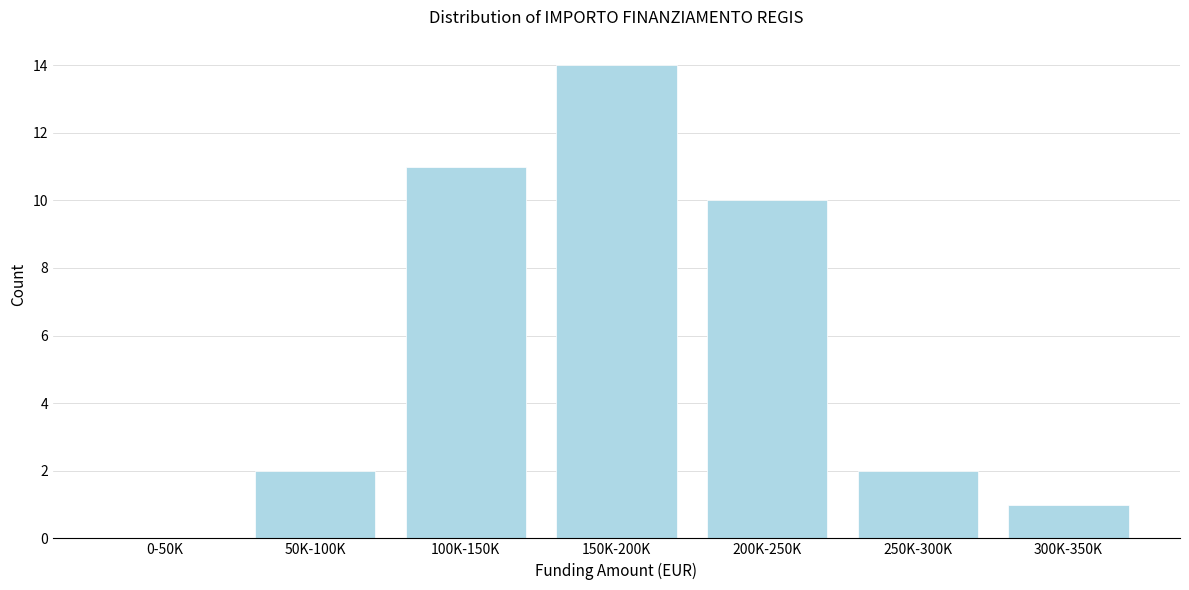

Reading right to left, extract all data points from this chart.

300K-350K=1	250K-300K=2	200K-250K=10	150K-200K=14	100K-150K=11	50K-100K=2	0-50K=0